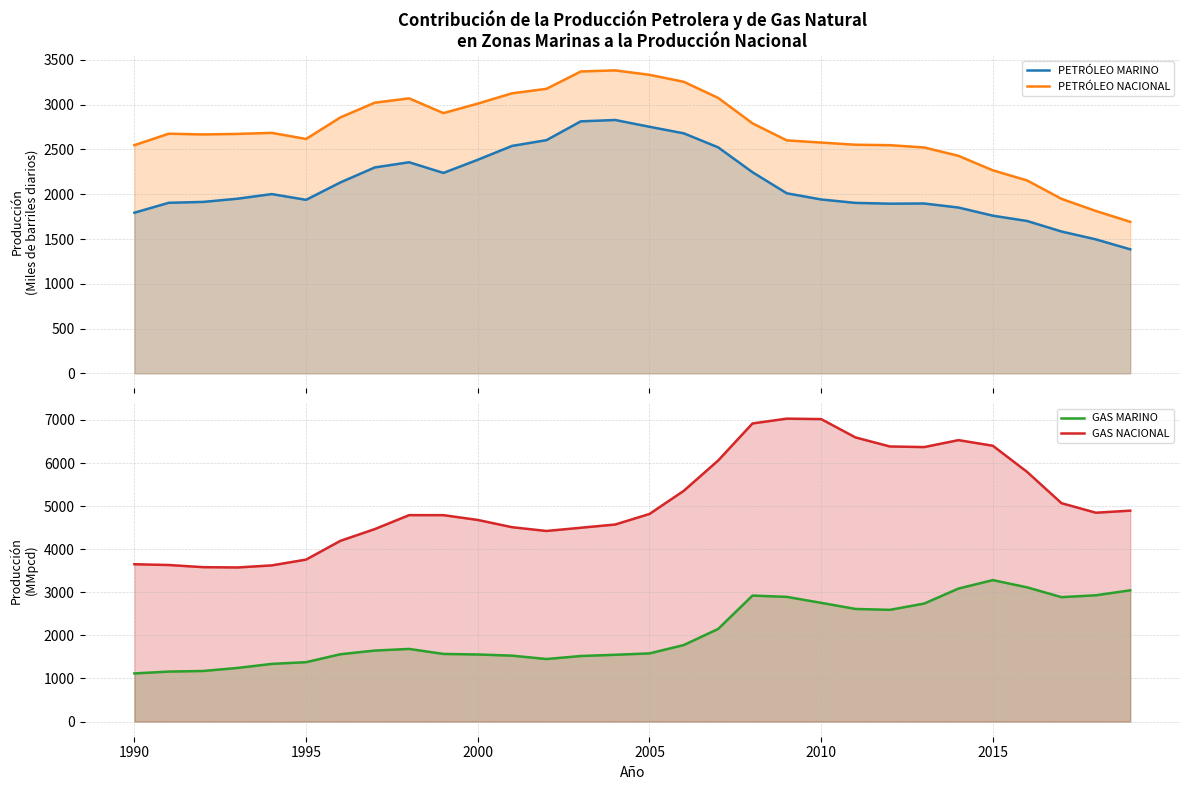

What is the value of the GAS MARINO point at the 20th from the left?

2894.0